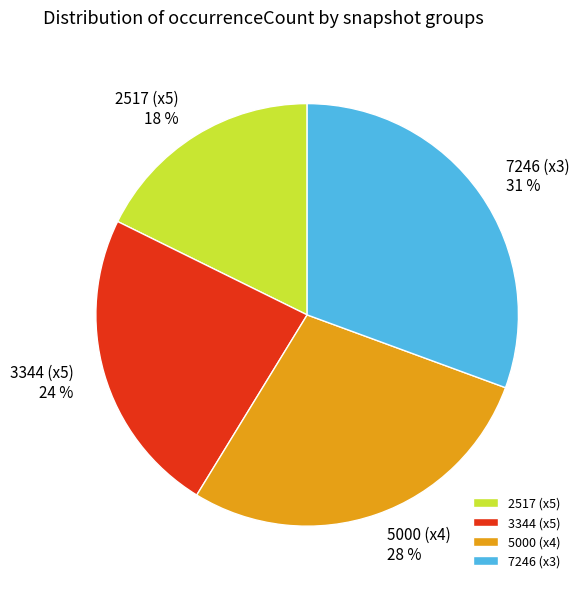

The 2517 (x5) slice represents 18% of the pie. True or false?

True